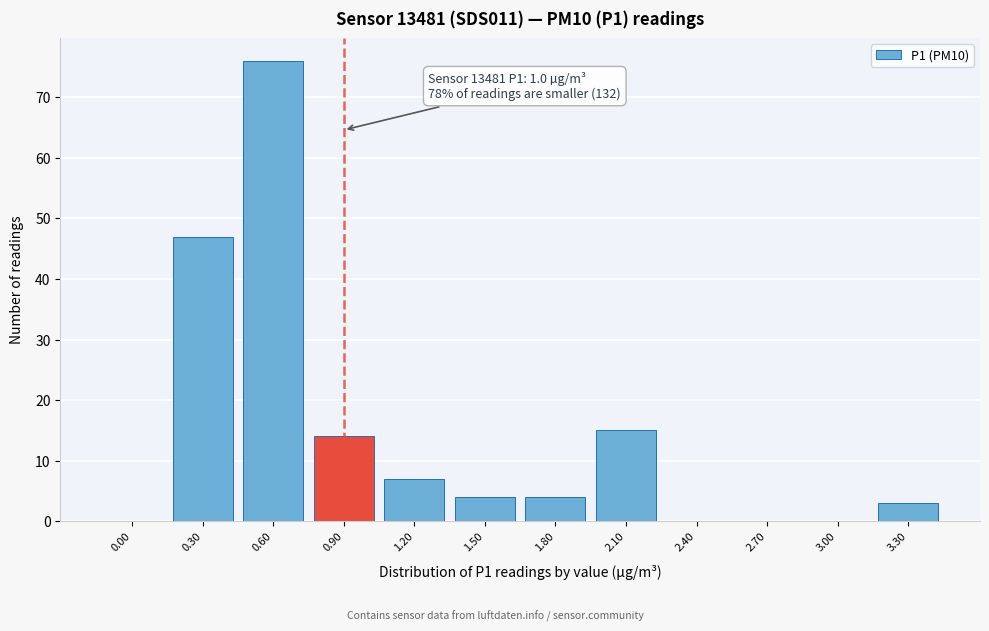

Reading left to right, list all the values displayed in this chart.

0.00=0	0.30=47	0.60=76	0.90=14	1.20=7	1.50=4	1.80=4	2.10=15	2.40=0	2.70=0	3.00=0	3.30=3